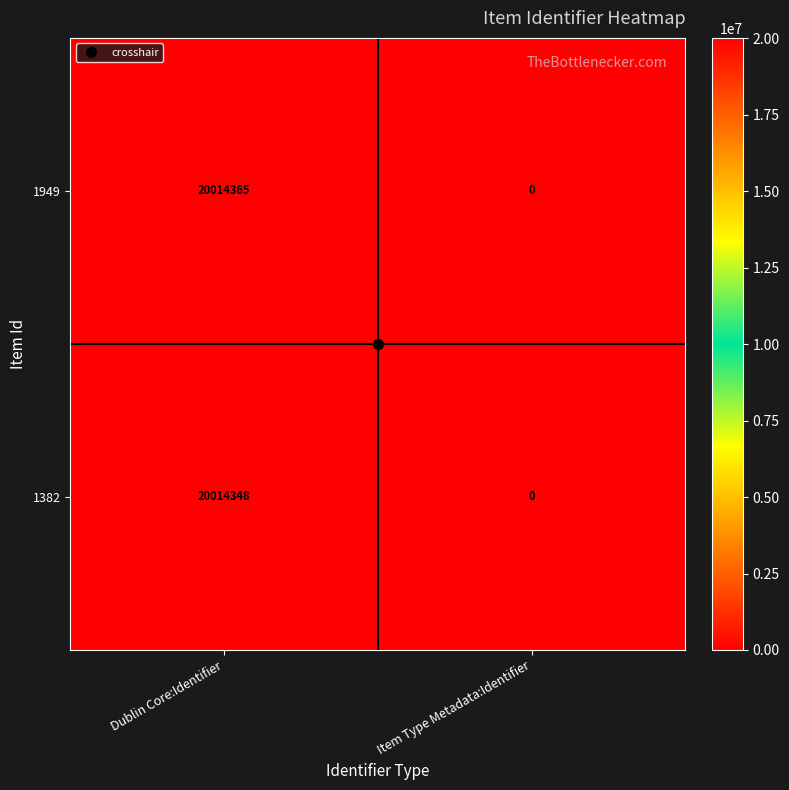

List the series in order of their peak value, highest first.

1949, 1382